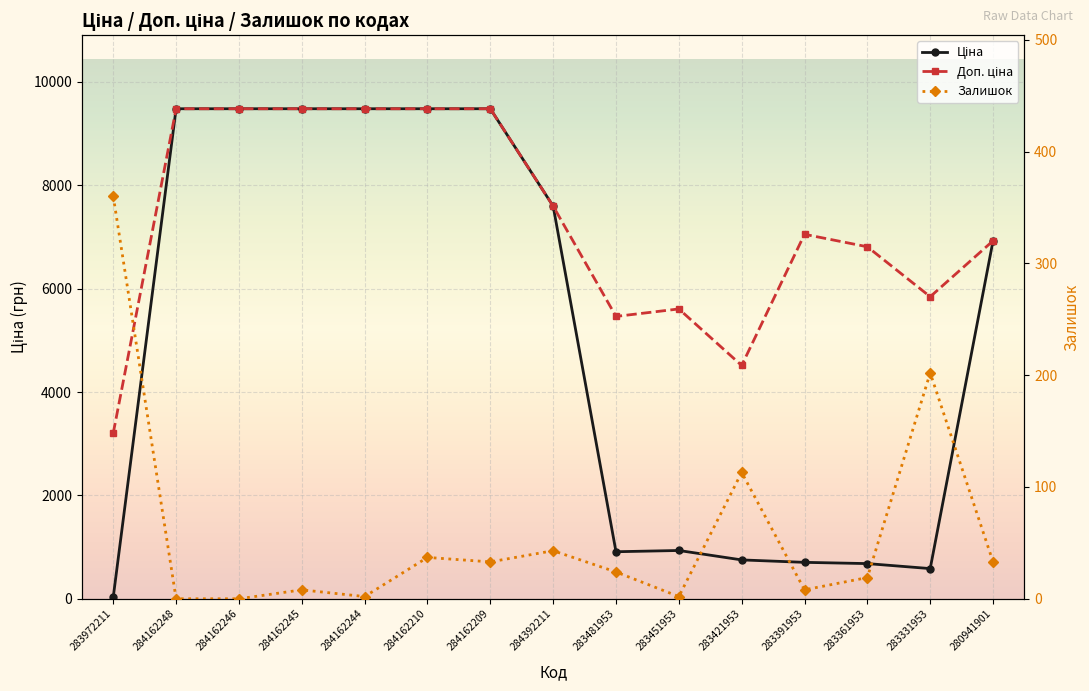

True or false: Доп. ціна and Ціна intersect in this chart.

False